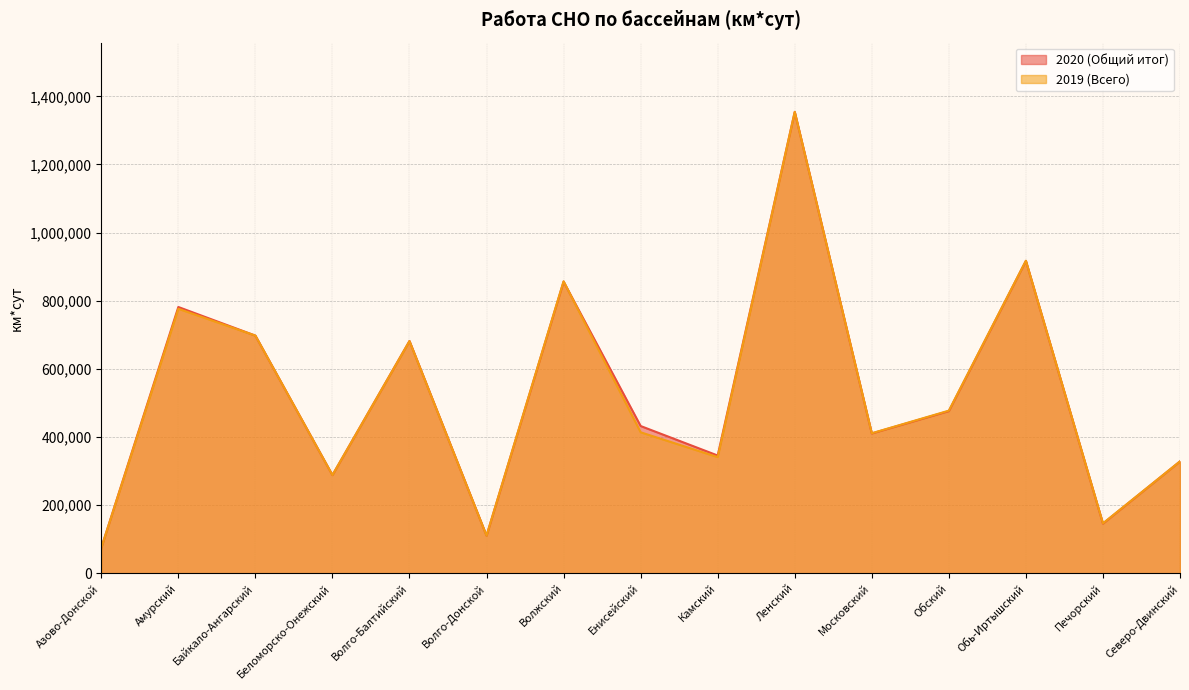

How many lines are shown in the chart?

2